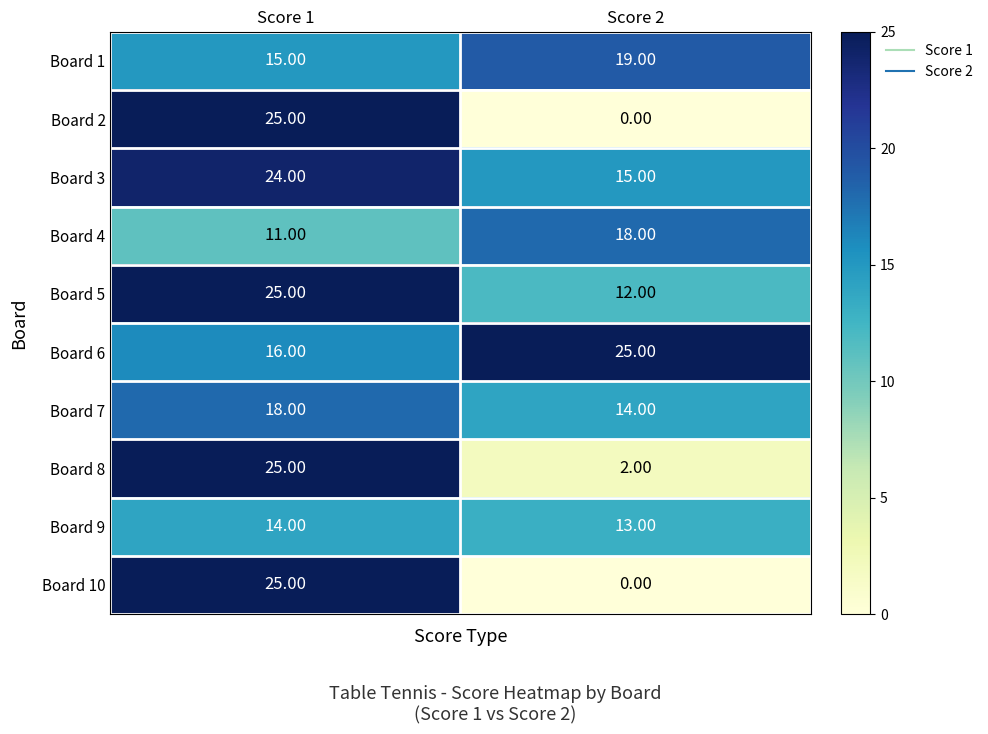

At how many categories does at least one series exceed 1?

2